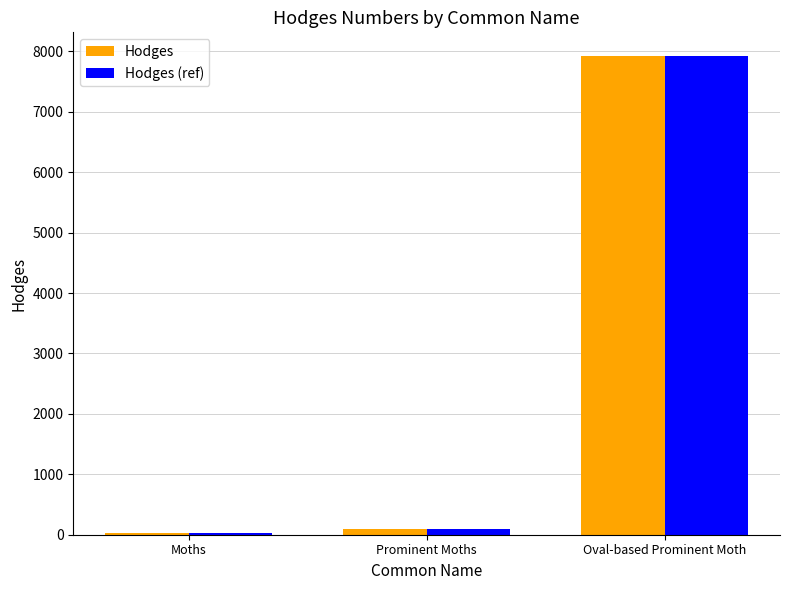

Read the Hodges (ref) value at Oval-based Prominent Moth.

7919.0